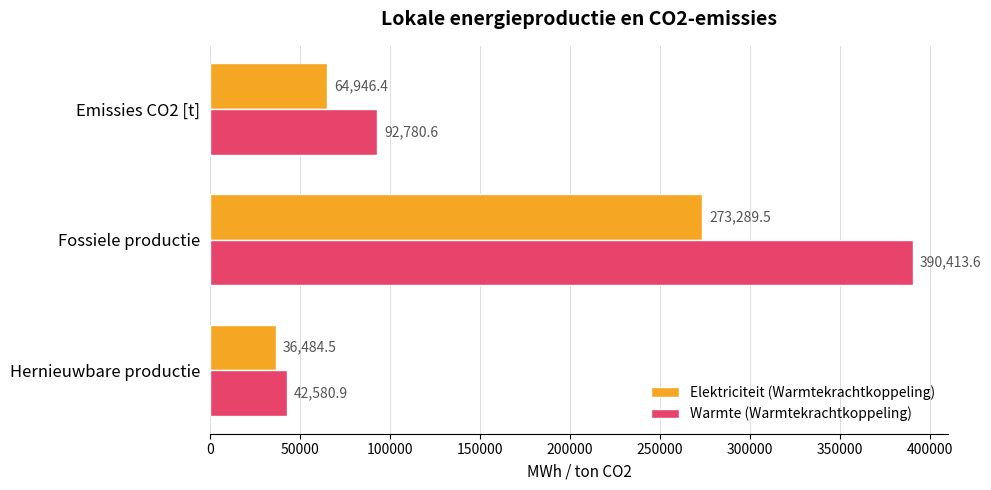

What is the approximate value of Warmte (Warmtekrachtkoppeling) at Hernieuwbare productie?

42580.9